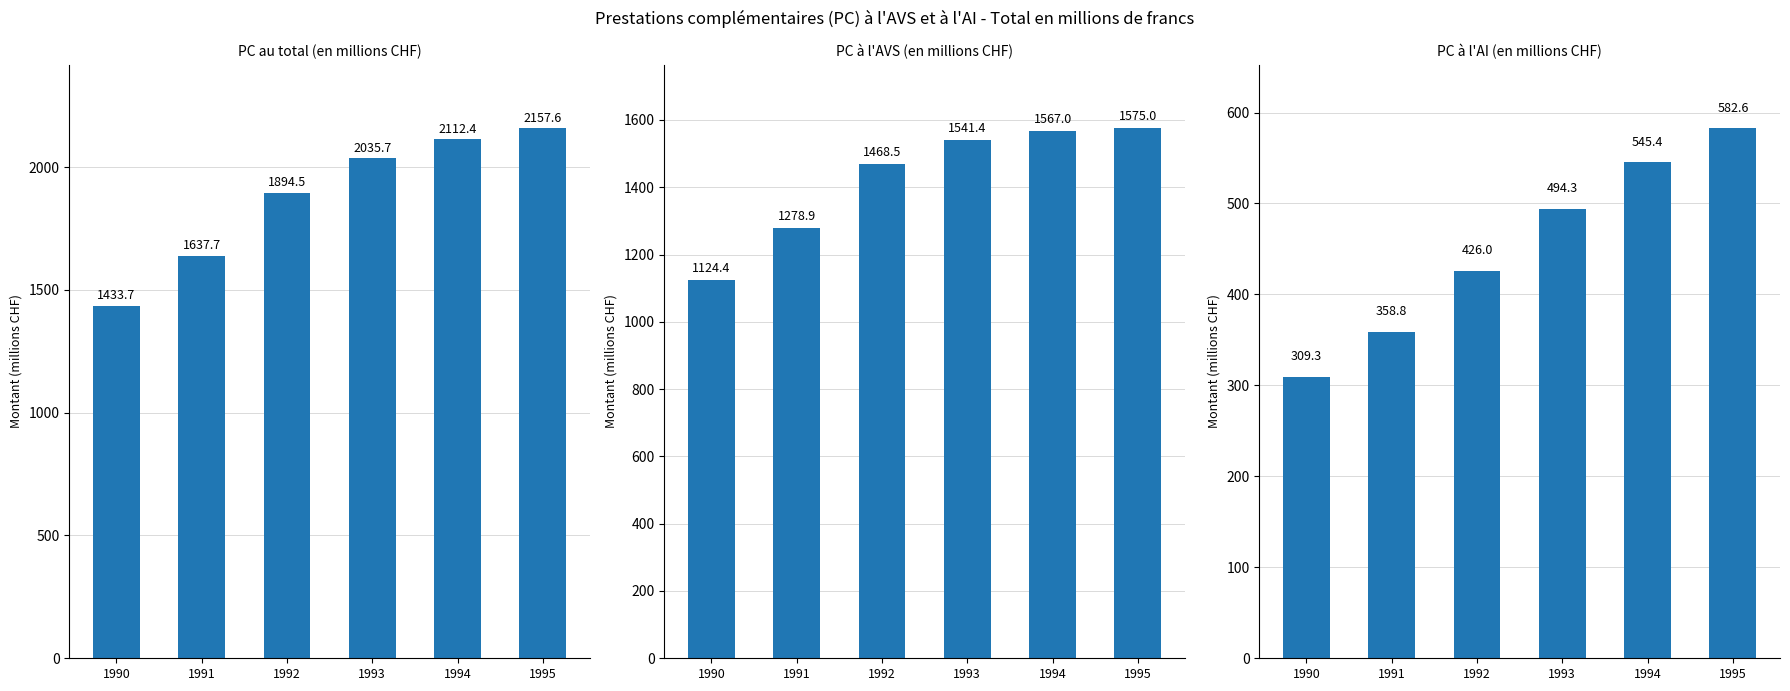

What is the average value of the PC à l'AI (en millions CHF) series?

452.7